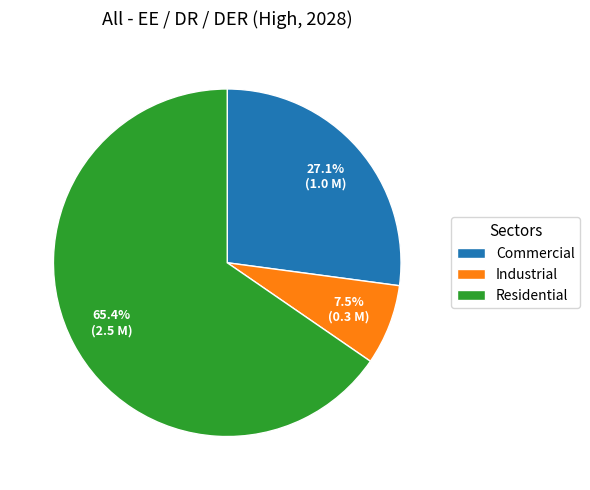

Which has a higher value, Residential or Commercial?

Residential